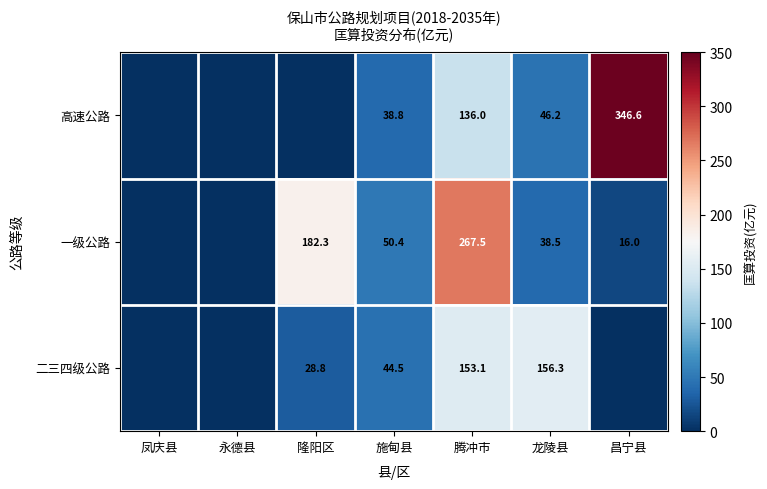

True or false: 一级公路 has a value of 13.8 at 龙陵县.

False